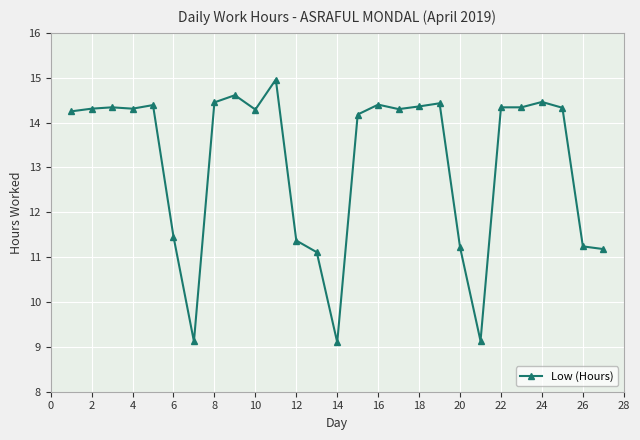

True or false: there are more than 1 points higher than both neighbors.

True